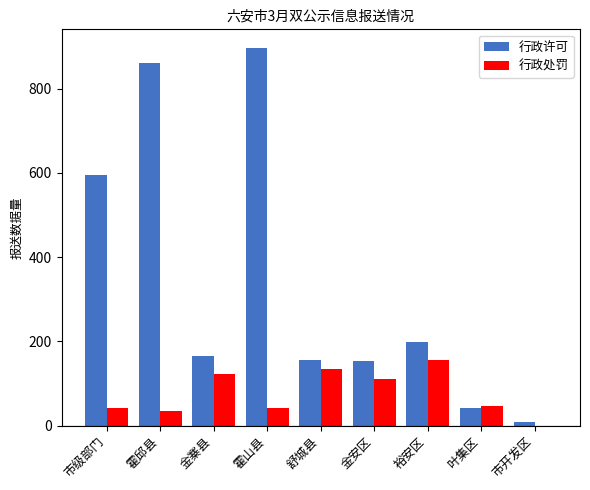

What is the sum of all 行政处罚 values?

688